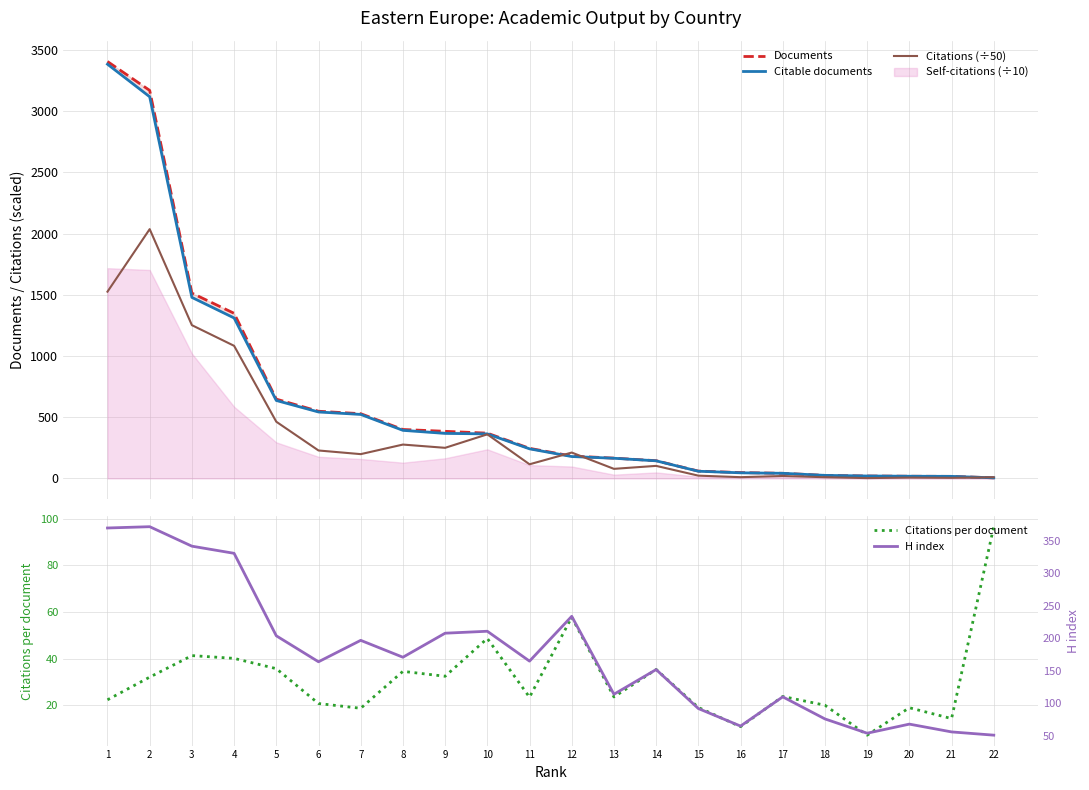

What is the spread (max minus min) of values at 19?

51.1